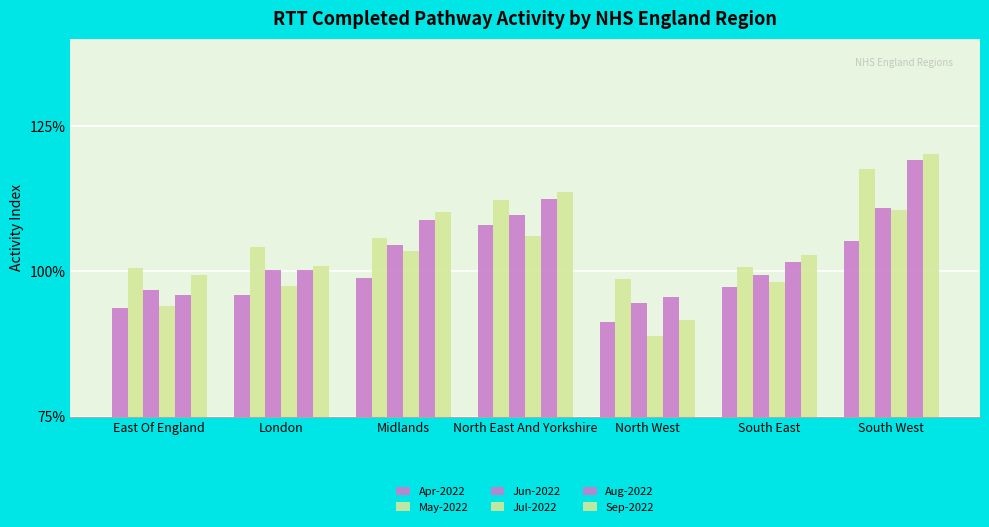

Does the chart contain stacked bars?

No